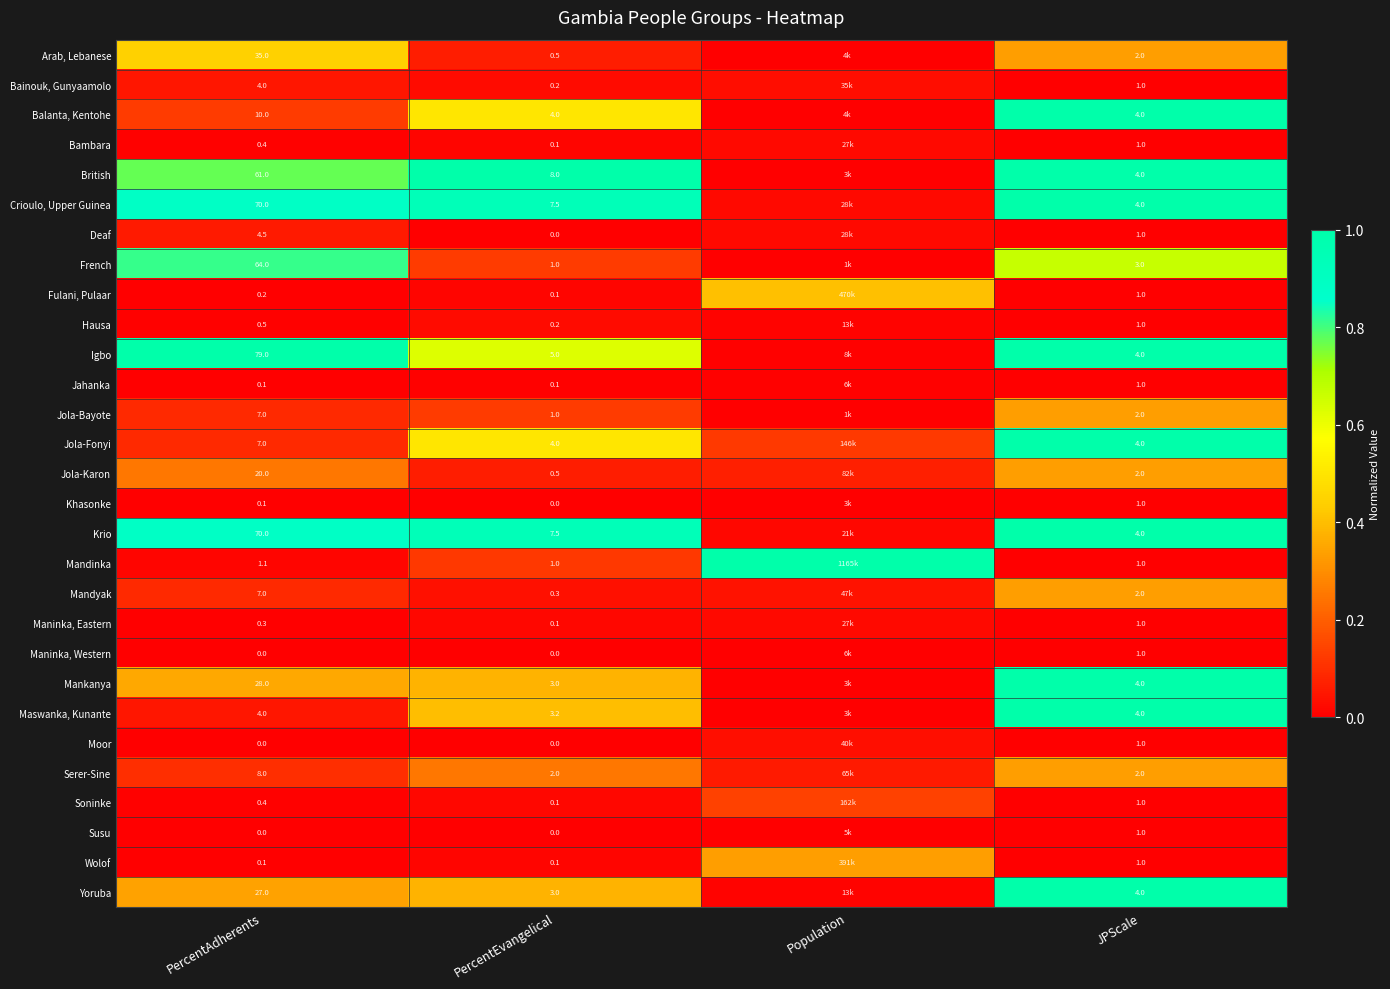

What is the total value across all series at JPScale?

63.0